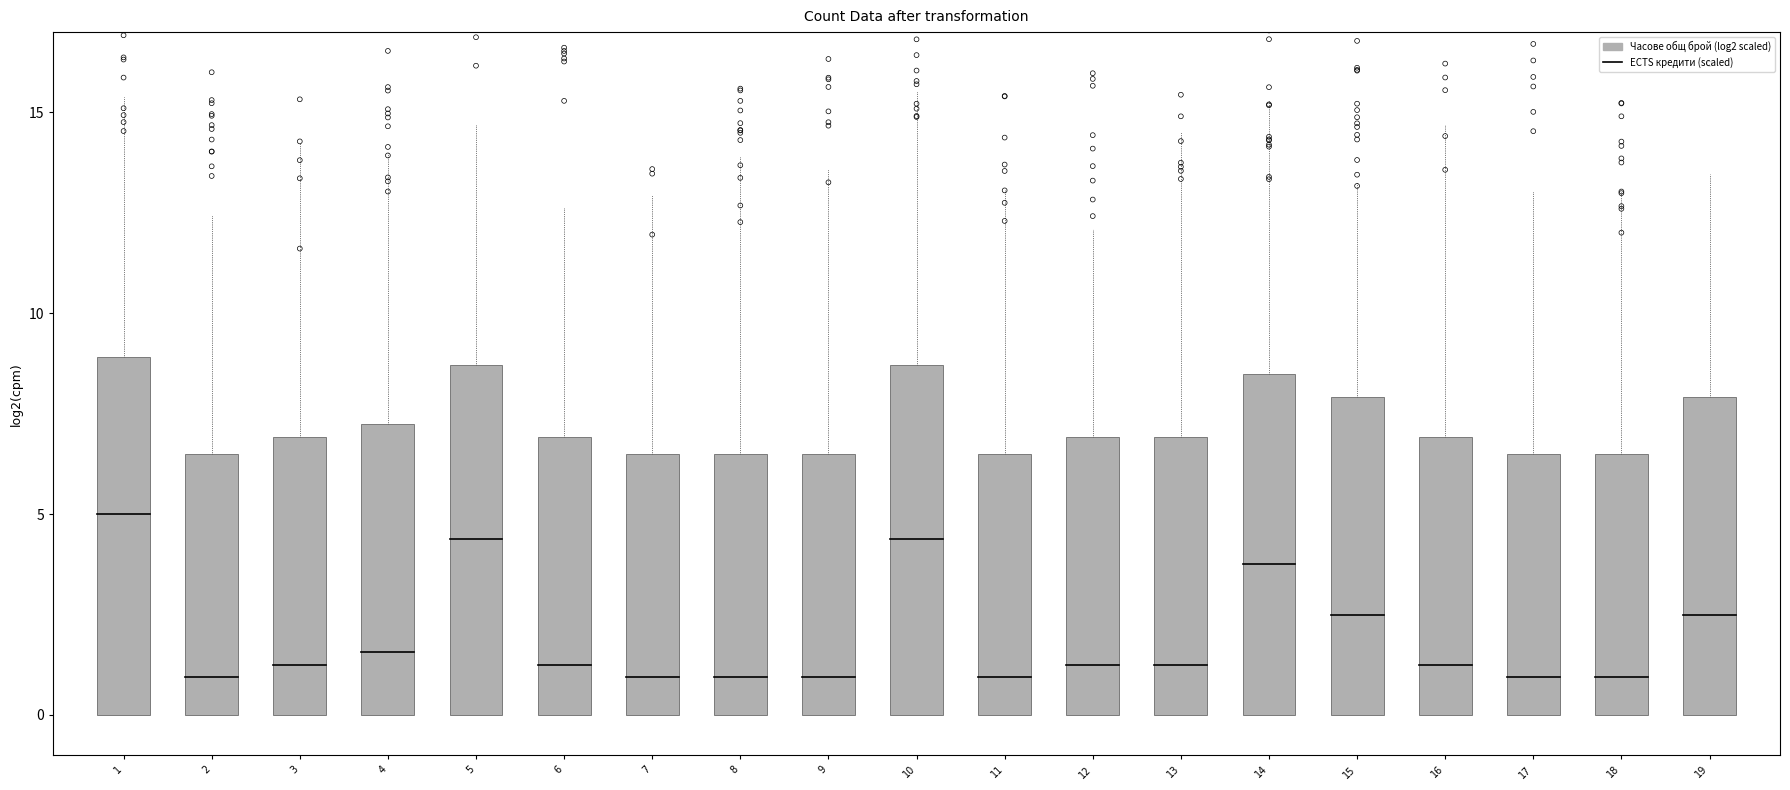

What is the change in value from 10 to 11?

-2.2